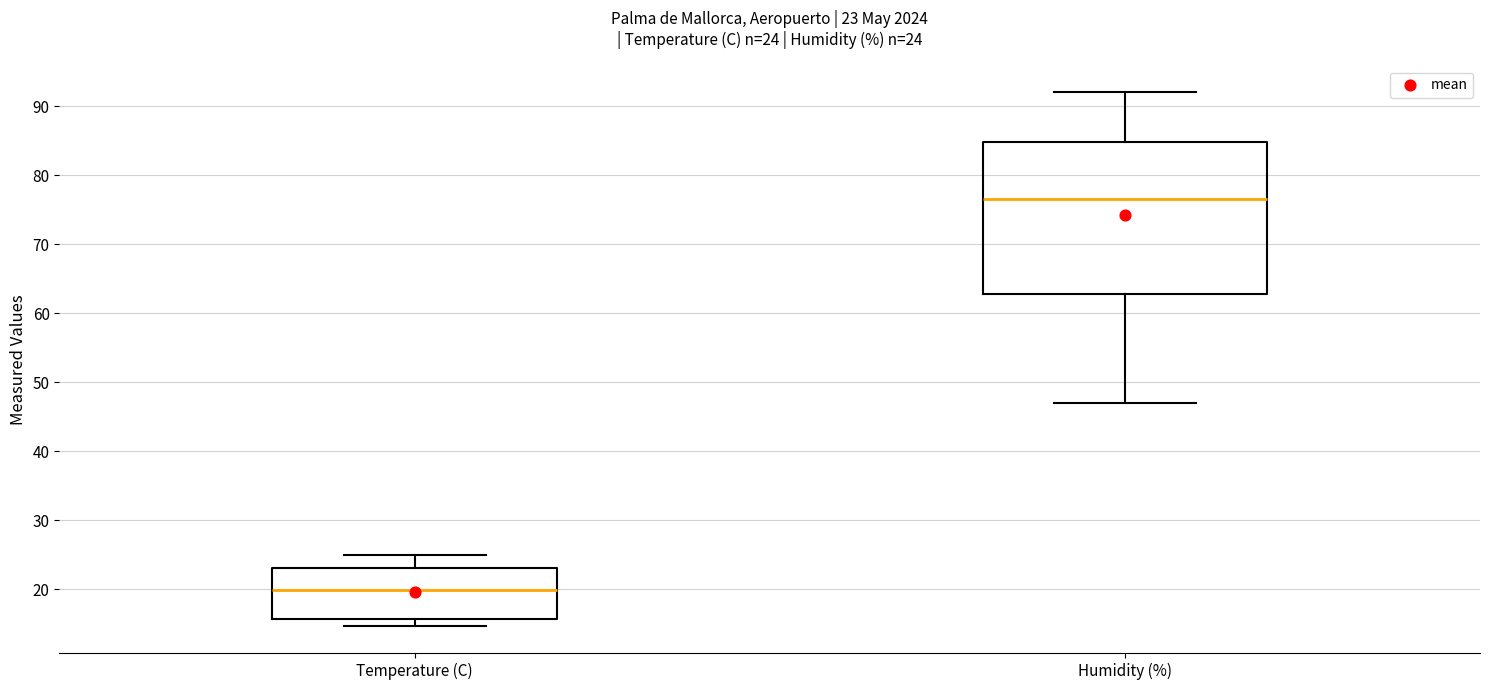

Which box has the highest median line?

Humidity (%)